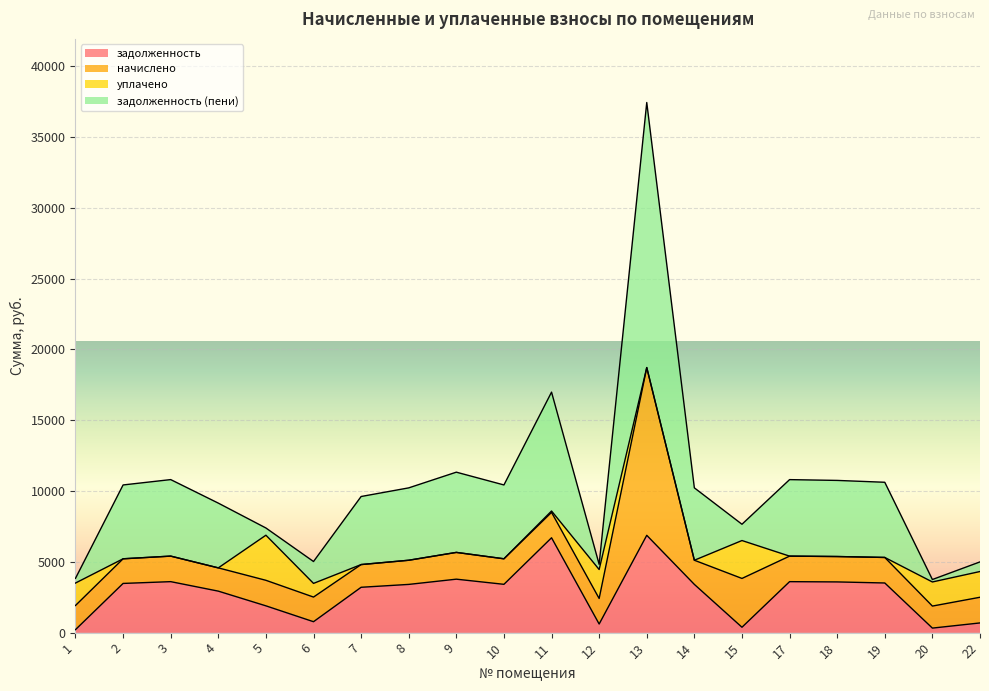

At which label is уплачено closest to 1592?

1